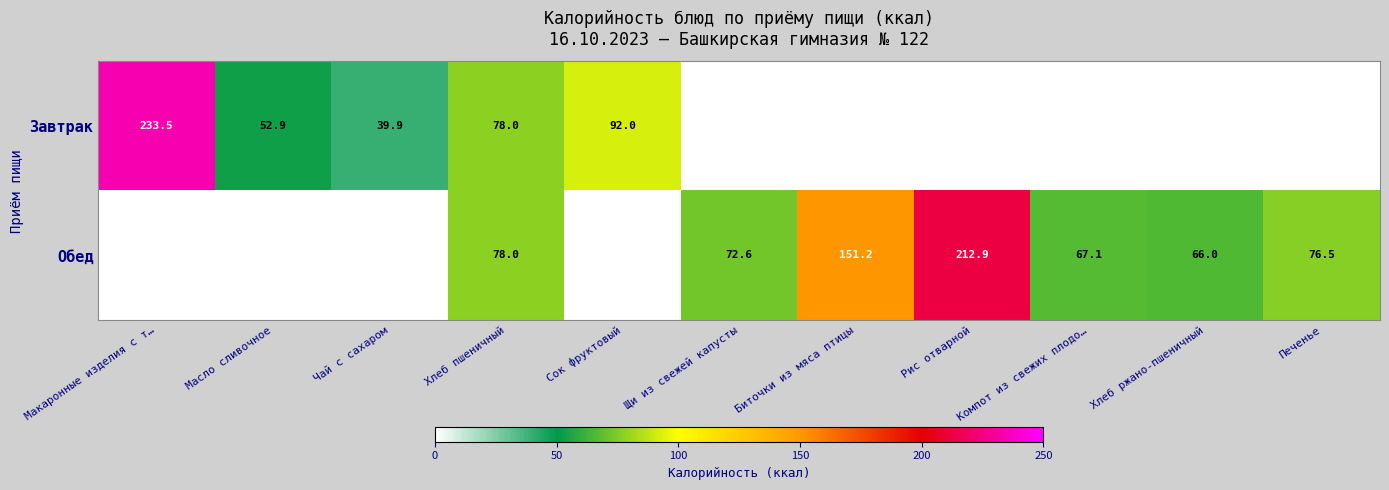

Is it true that Завтрак equals 52.9 at Масло сливочное?

True